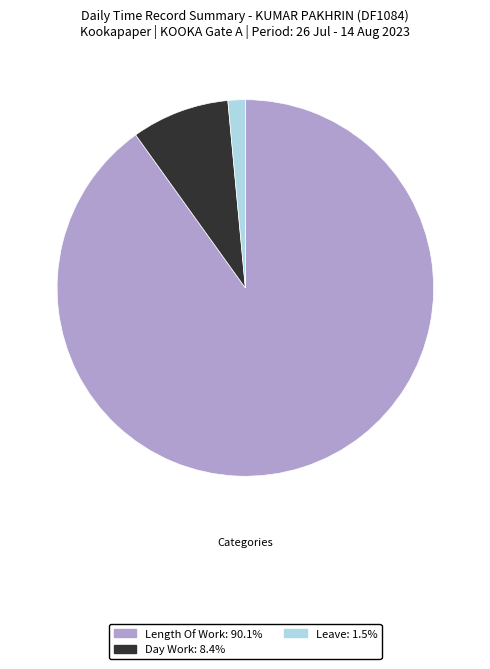

Does any single category account for the majority?

Yes